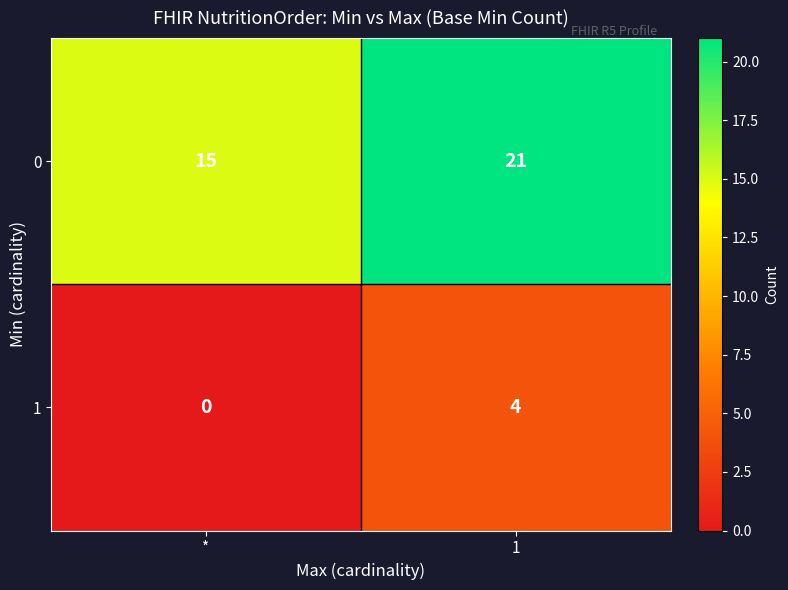

List the series in order of their overall mean, lowest first.

1, 0